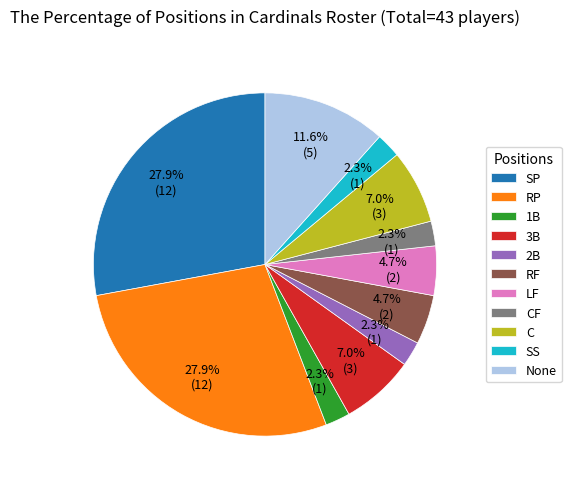

To the nearest percent, what is the average slice percentage?

9%